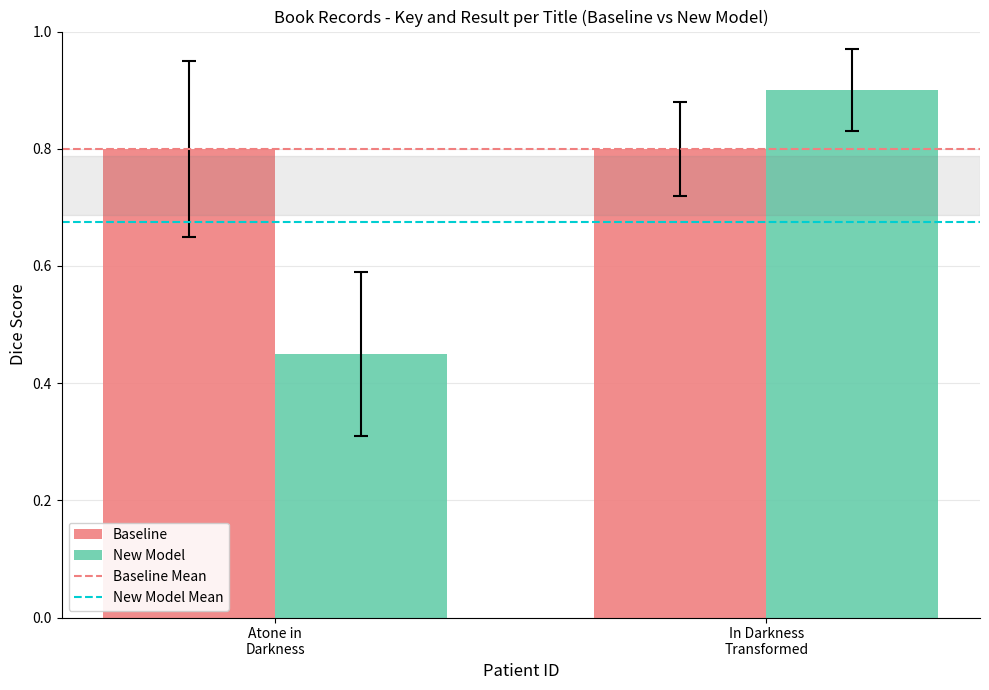

What is the value of the Baseline bar at the 1st from the left?

0.8